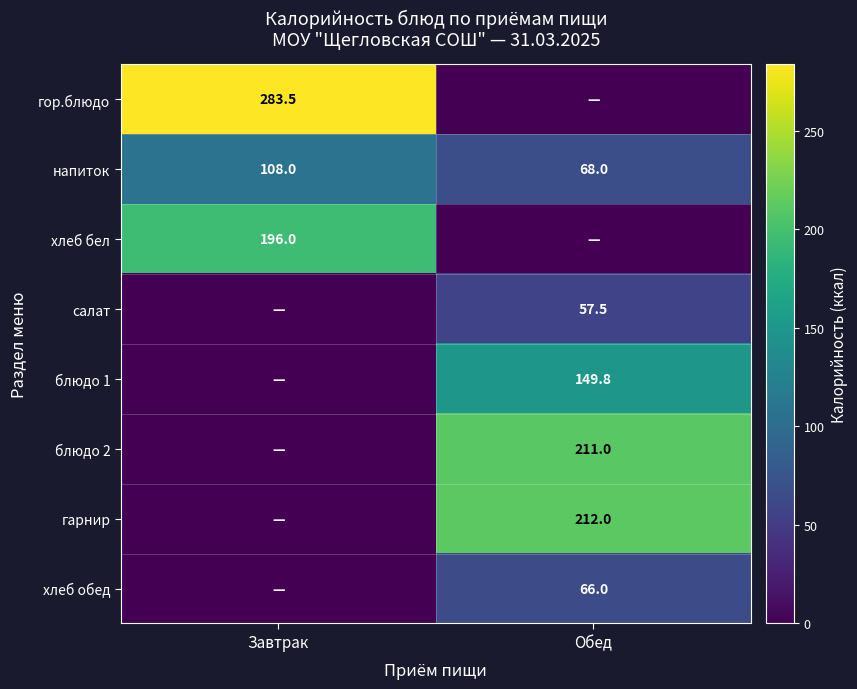

What is the total value across all series at Завтрак?

587.5